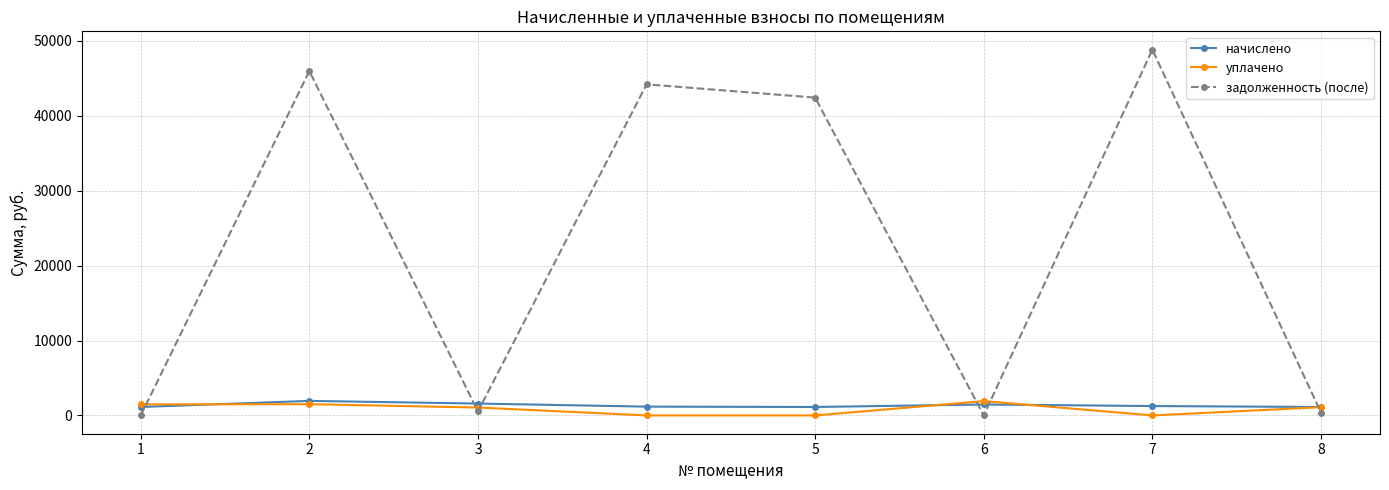

What is the total value across all series at 3?

3170.6